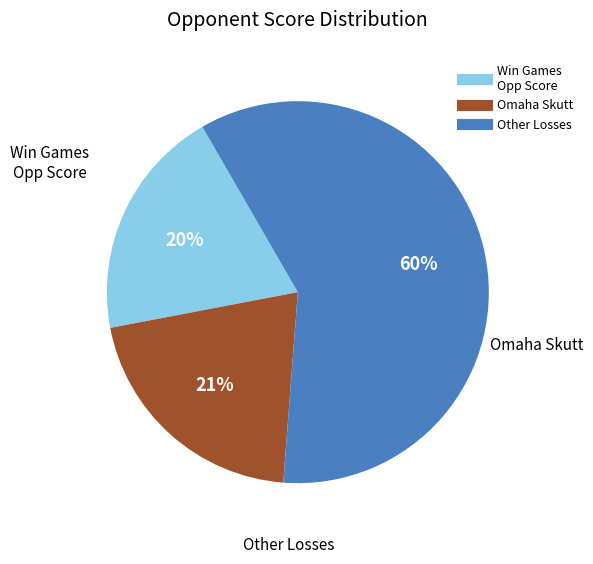

Is there a majority slice in this chart?

Yes